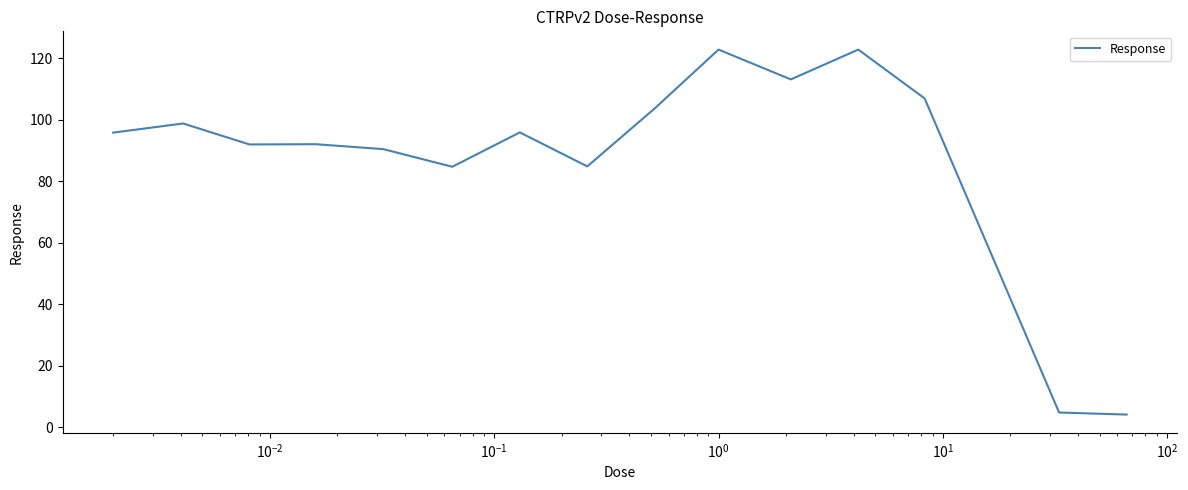

What is the smallest value displayed?

4.1